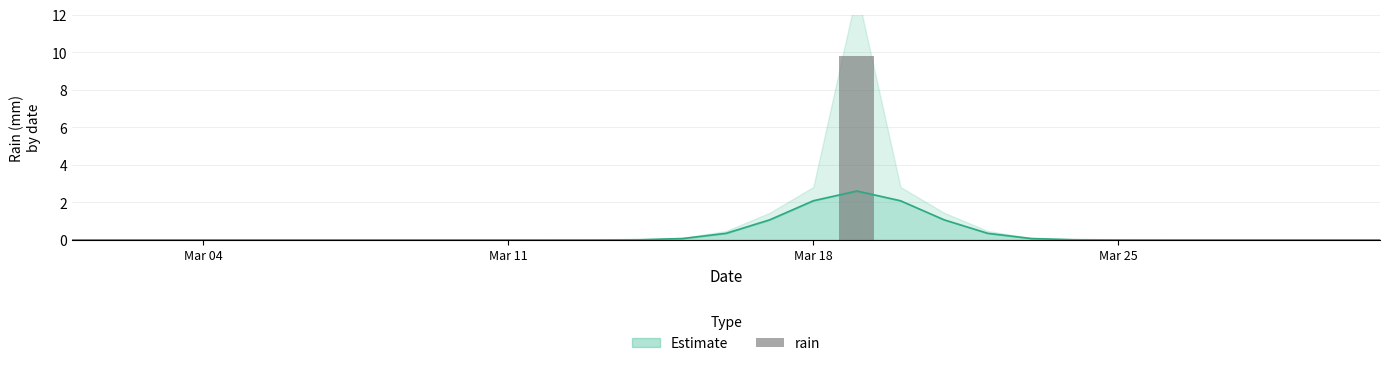

True or false: Estimate has a value of 3.7 at Mar 18.

False